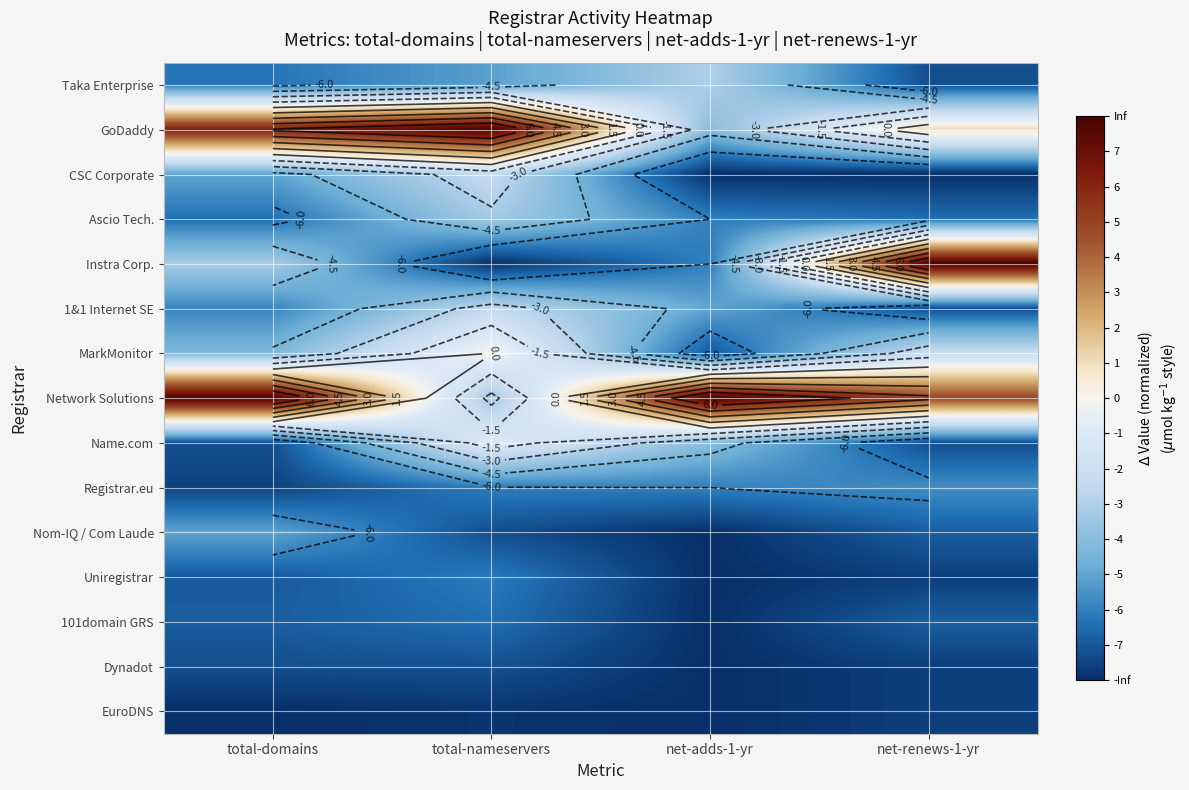

At which category is the sum across all series the highest?

total-nameservers